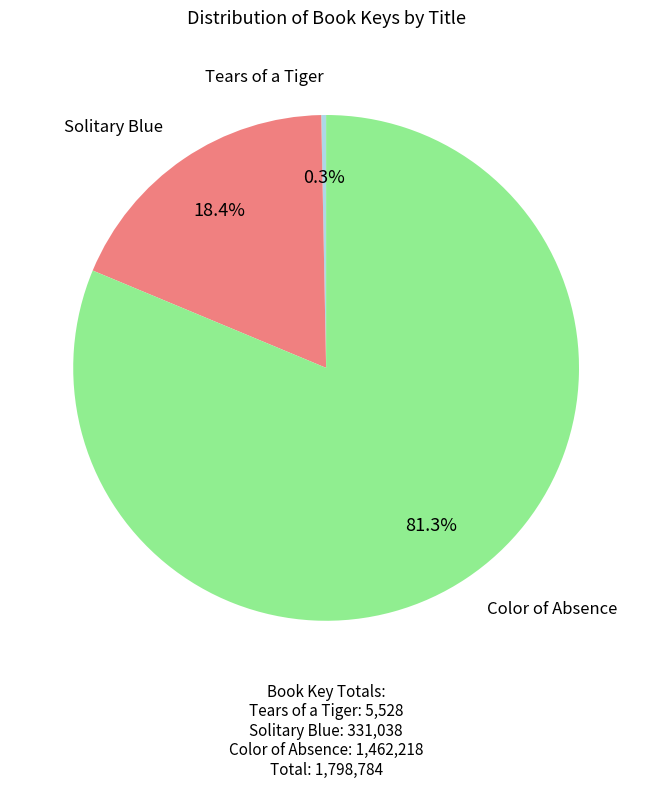

Does Color of Absence represent more than half of the total?

Yes